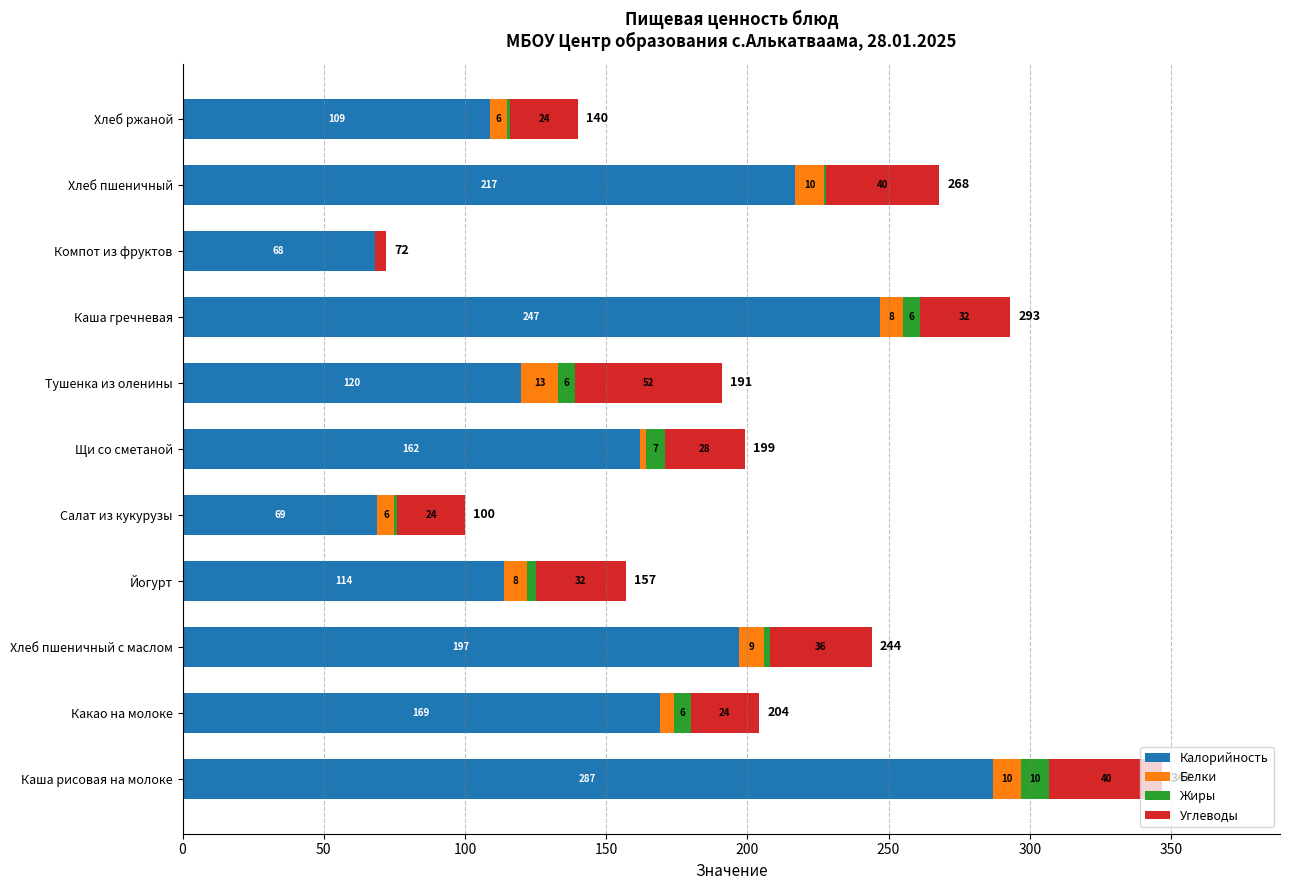

What is the sum of the Калорийность values at Щи со сметаной and Хлеб пшеничный с маслом?

359